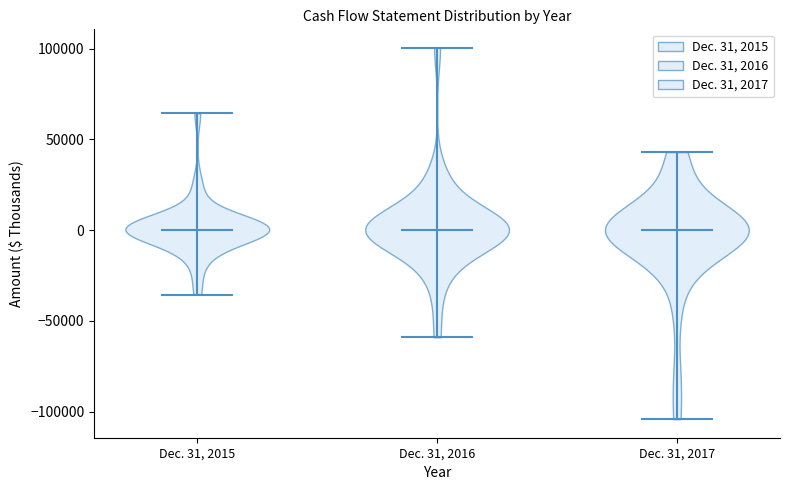

What is the lowest point the violin for Dec. 31, 2015 reaches on the y-axis? The values are not printed on the chart, so give them approximately, as read against the axis.

-35000